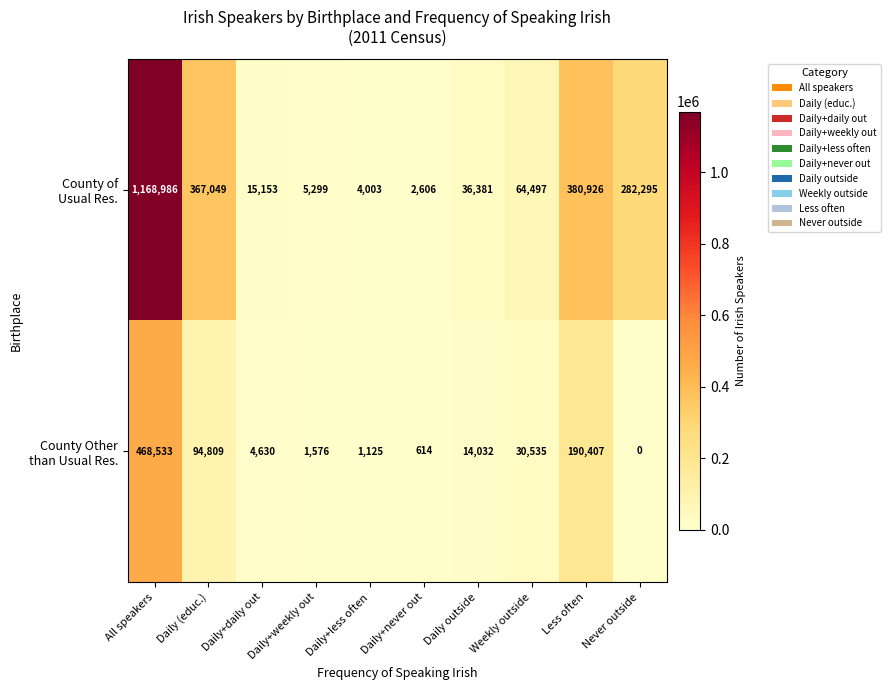

What is the difference between the highest and lowest values at Daily+less often?

2878